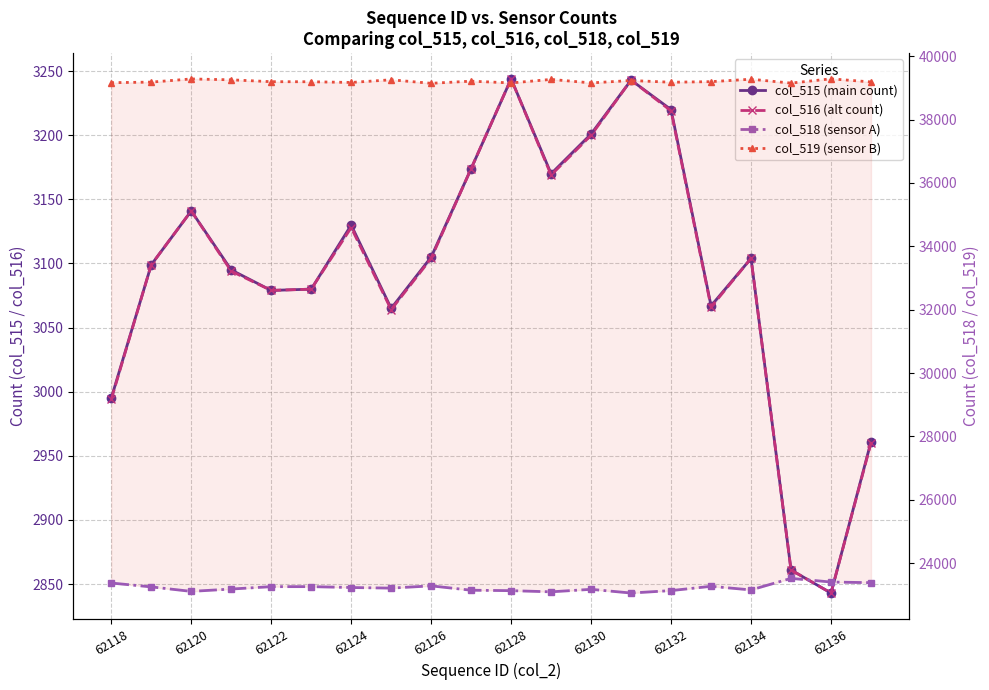

How many interior local peaks does the col_516 (alt count) series have?

5